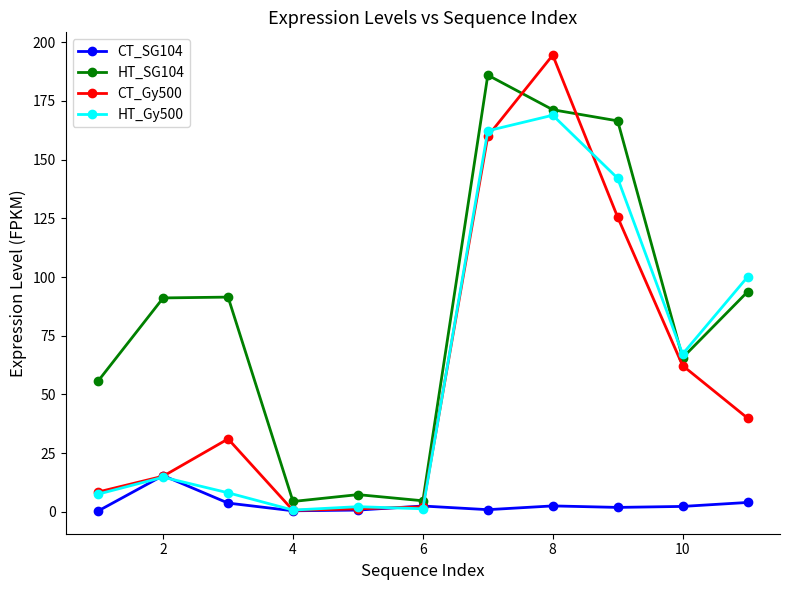

What is the value of the HT_Gy500 point at the 10th from the left?

67.2